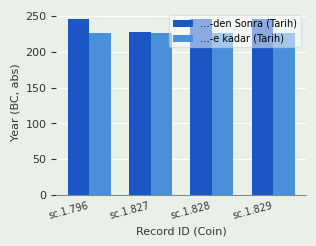

Rank the series at sc.1.829 from highest to lowest value.

…-den Sonra (Tarih), …-e kadar (Tarih)